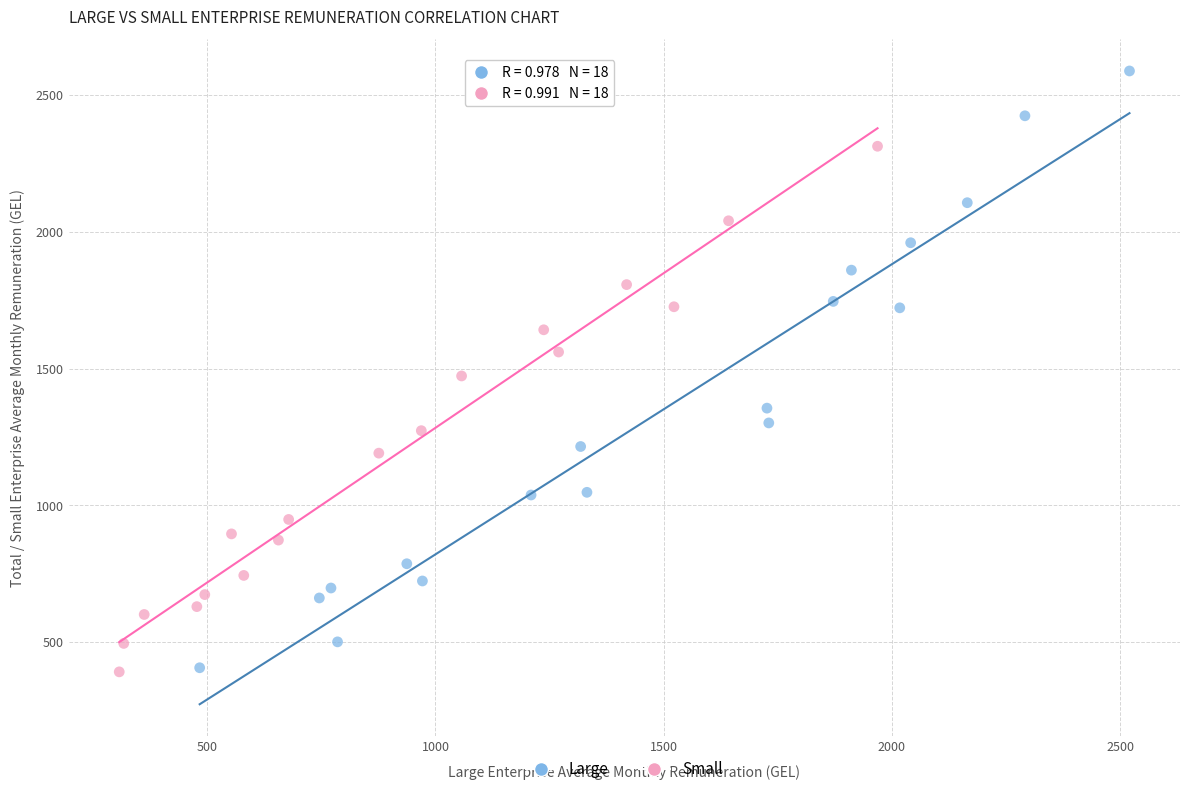

Which series has the widest spread of Y values?

Large